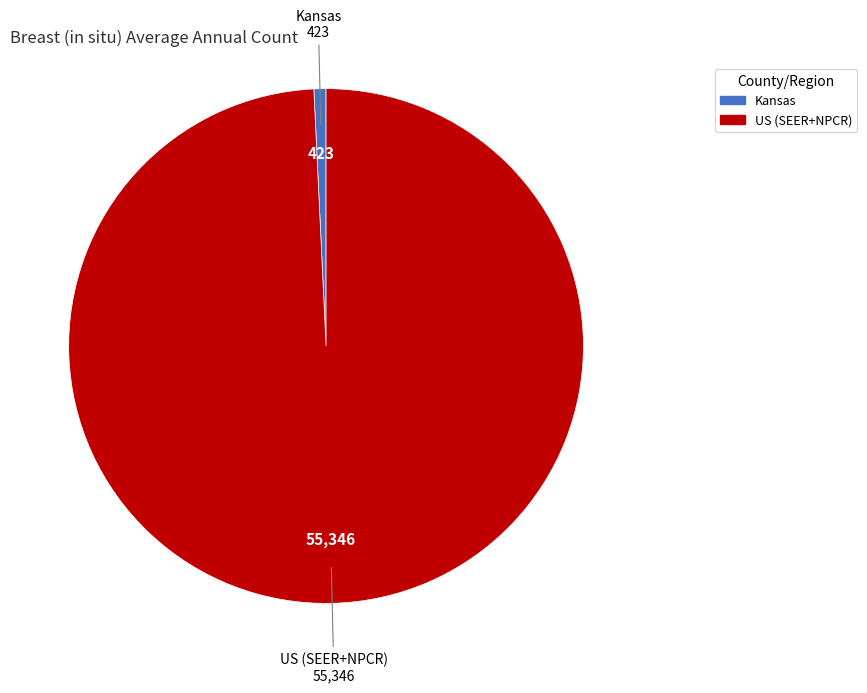

Which has a higher value, US (SEER+NPCR) or Kansas?

US (SEER+NPCR)